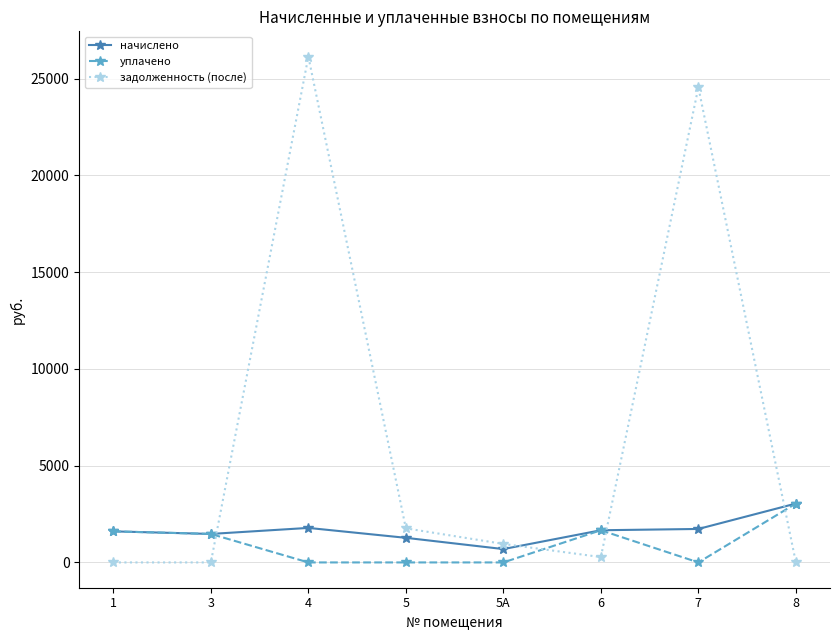

What is the total value across all series at 6?

3603.5